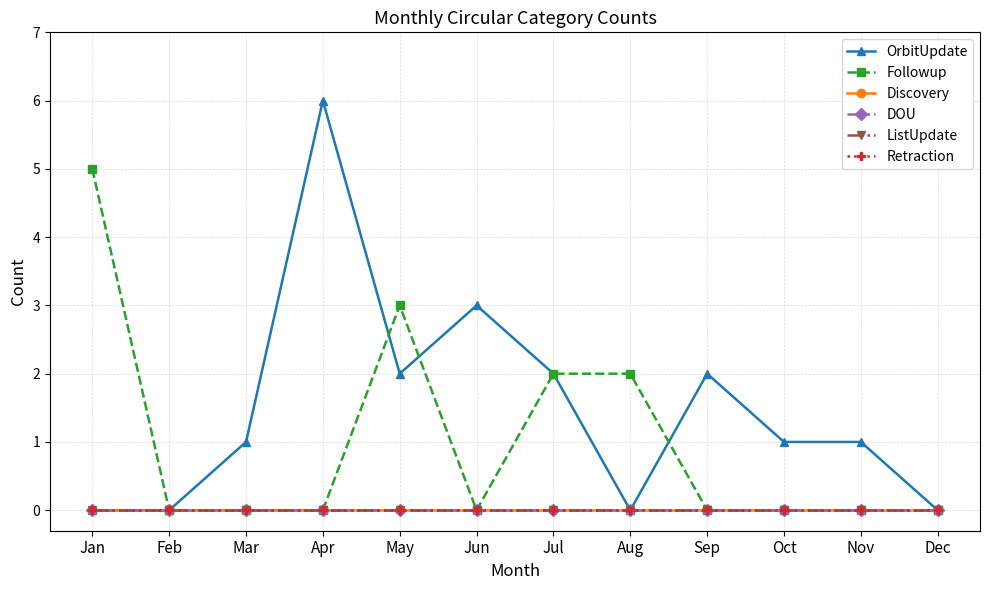

Is this an area chart (filled region under the line)?

No